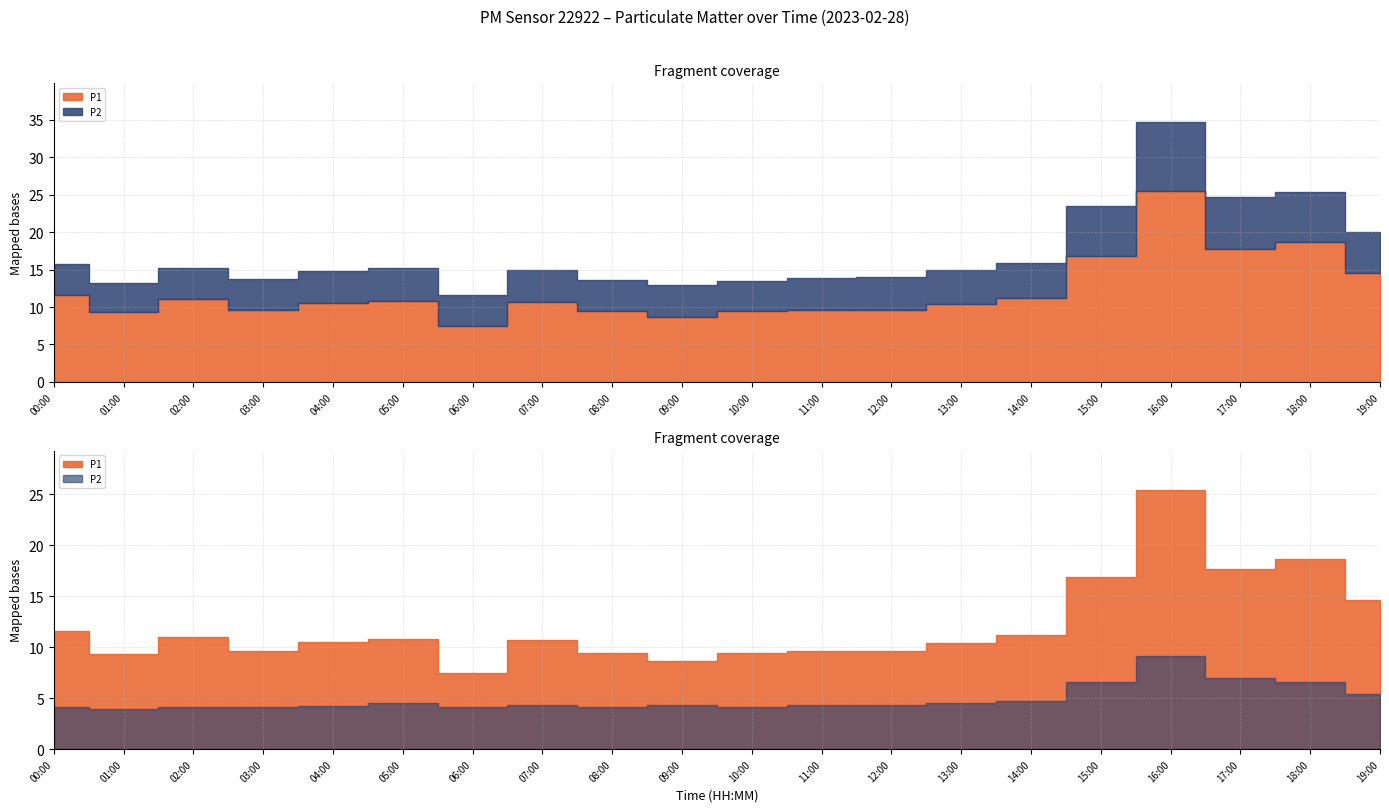

How many lines are shown in the chart?

2